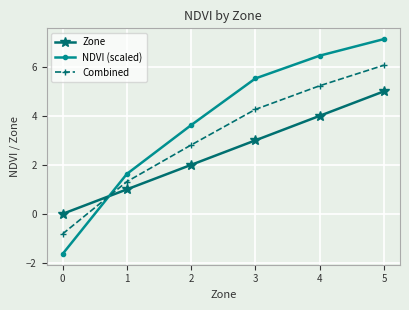

Reading left to right, list all the values displayed in this chart.

Zone: 0.0	1.0	2.0	3.0	4.0	5.0
NDVI (scaled): -1.6	1.6	3.6	5.5	6.5	7.1
Combined: -0.8	1.3	2.8	4.3	5.2	6.1